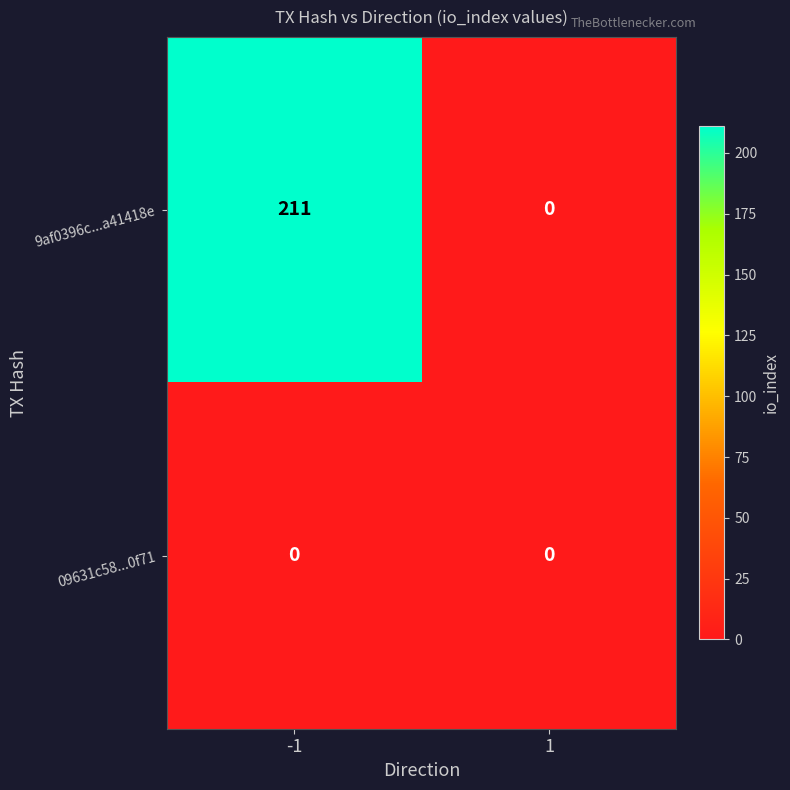

Between -1 and 1, which series saw the biggest shift?

9af0396c...a41418e